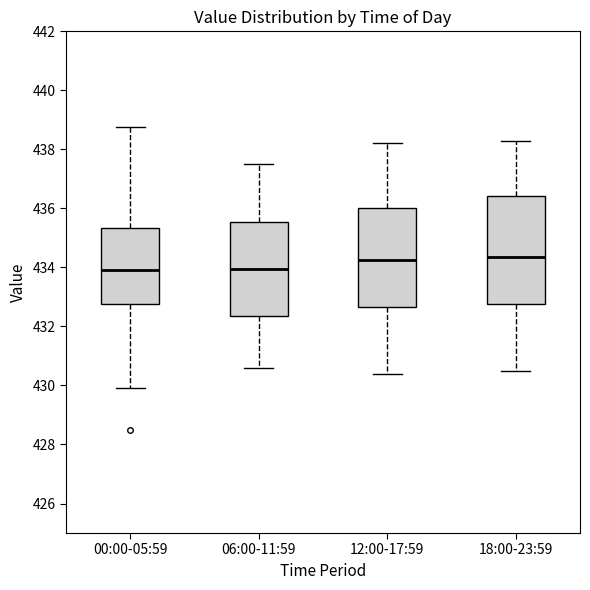

Reading left to right, transcribe this box plot: for each box, give where its median line is, the range the box spans, and where its two whiskers end, as read against the y-axis. The values are not printed on the chart, so give them approximately, as read against the axis.

00:00-05:59: median 434.0, box 432.8 to 435.4, whiskers 430.0 to 438.8
06:00-11:59: median 434.0, box 432.4 to 435.6, whiskers 430.6 to 437.6
12:00-17:59: median 434.2, box 432.6 to 436.0, whiskers 430.4 to 438.2
18:00-23:59: median 434.4, box 432.8 to 436.4, whiskers 430.6 to 438.4